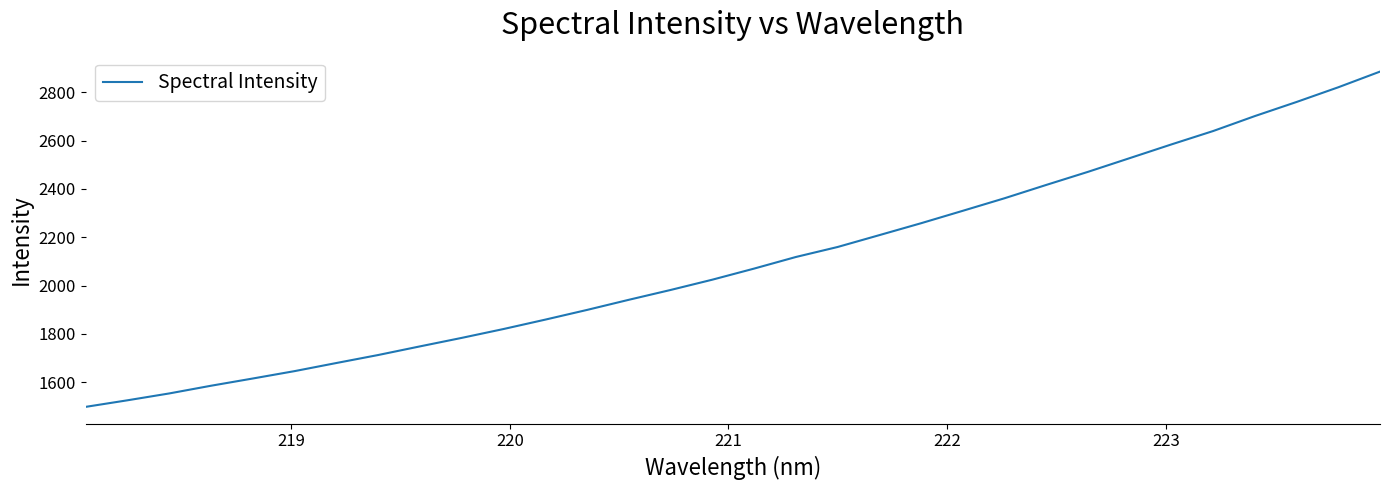

What is the difference between the maximum and minimum values?

1386.7